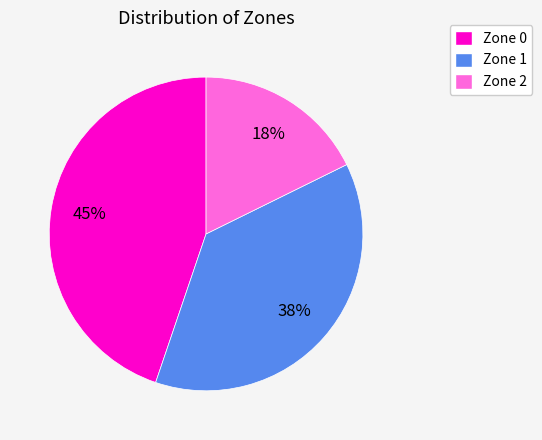

Which category has the smallest portion of the pie?

Zone 2